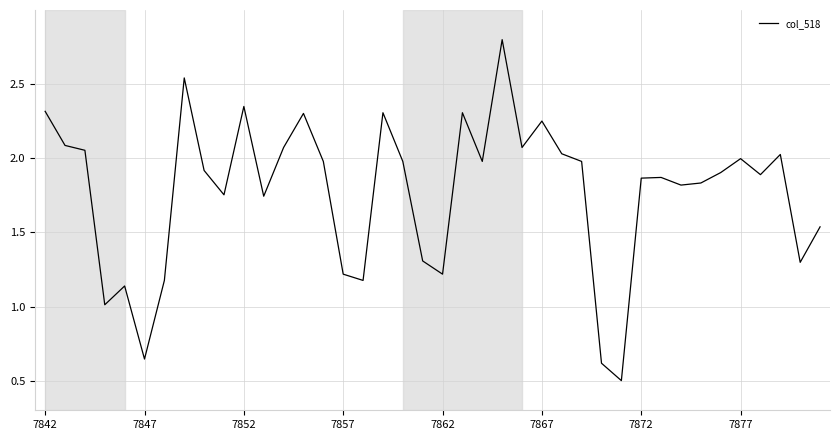

What is the smallest value displayed?

0.5